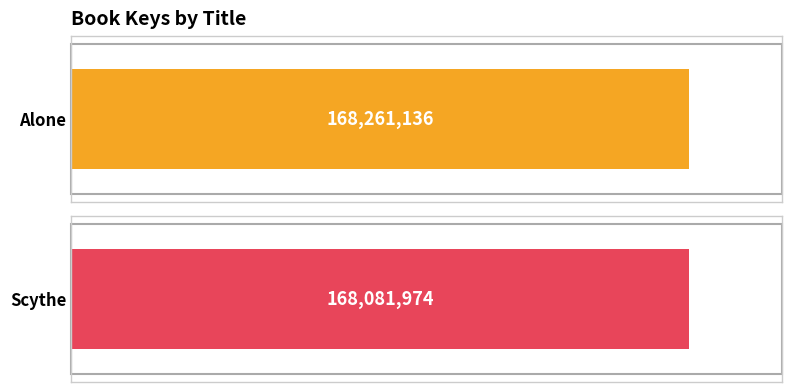

Which has a higher value, Scythe or Alone?

Alone